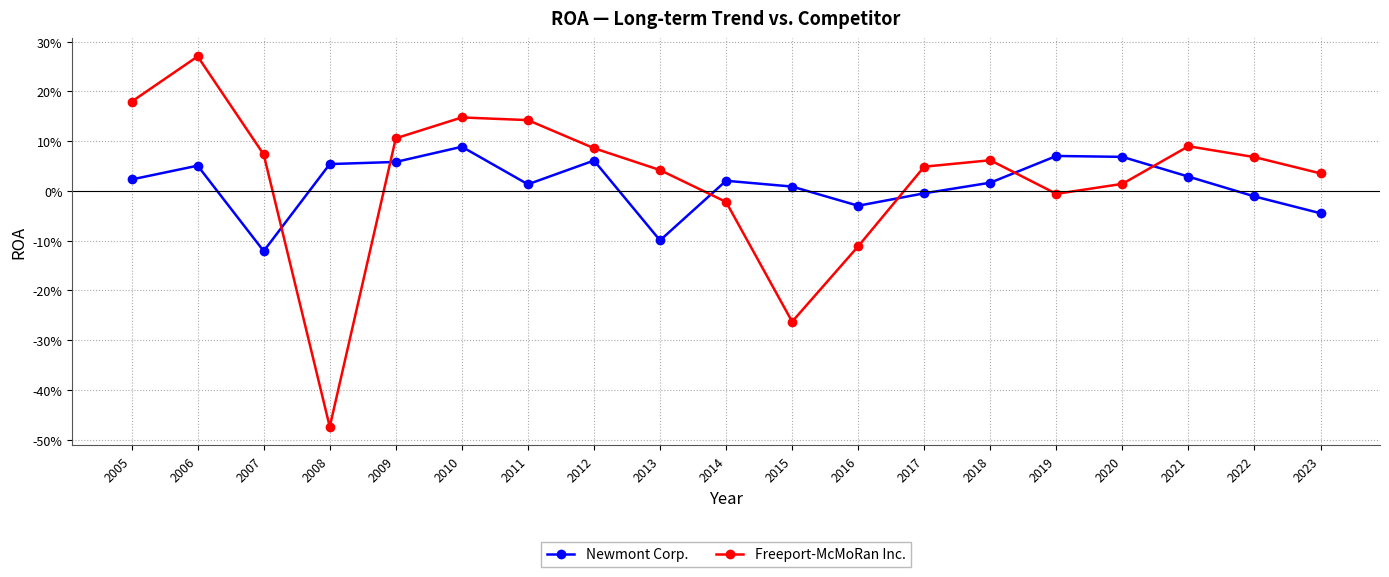

Which category has the highest value in the Newmont Corp. series?

2010